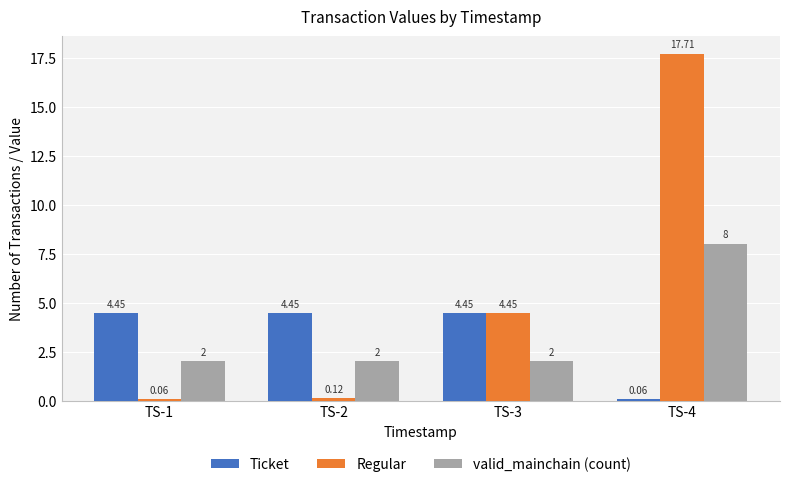

Rank the series at TS-2 from highest to lowest value.

Ticket, valid_mainchain (count), Regular